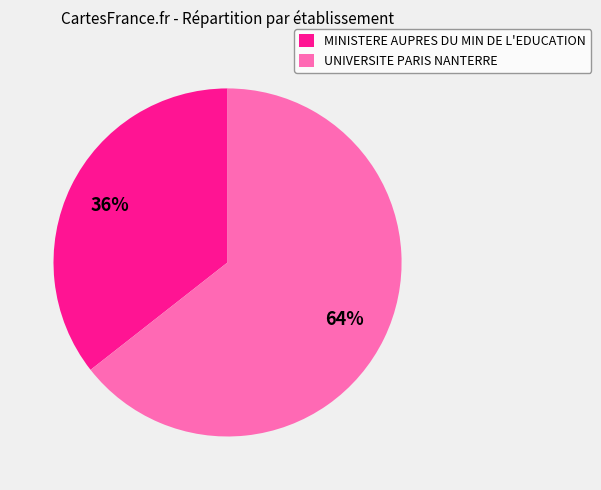

How many segments does this pie chart have?

2